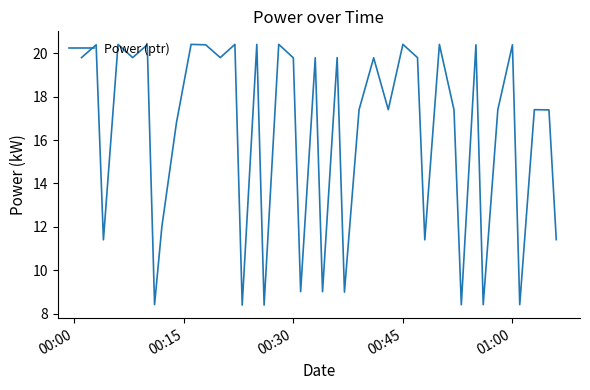

What is the difference between the maximum and minimum values?

12.0